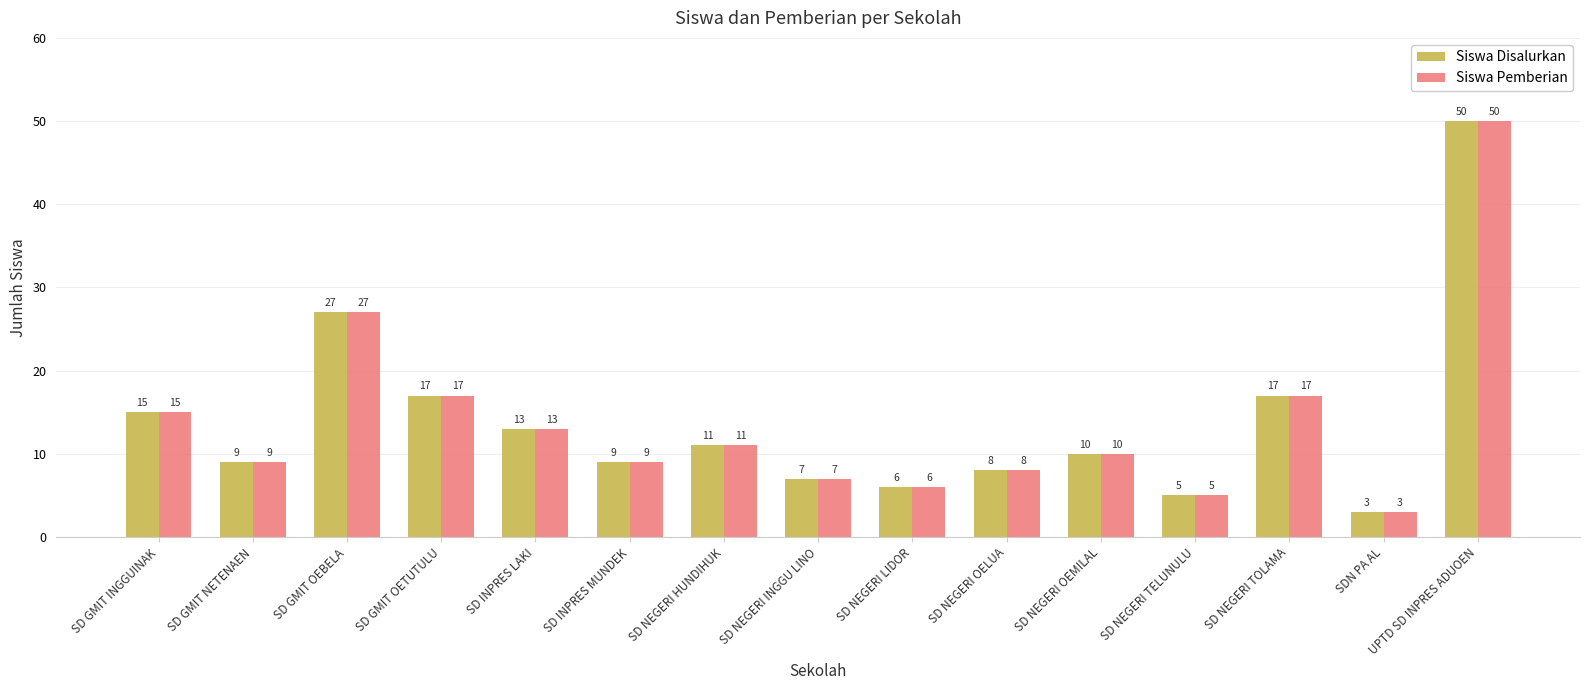

Read the Siswa Disalurkan value at SD NEGERI HUNDIHUK.

11